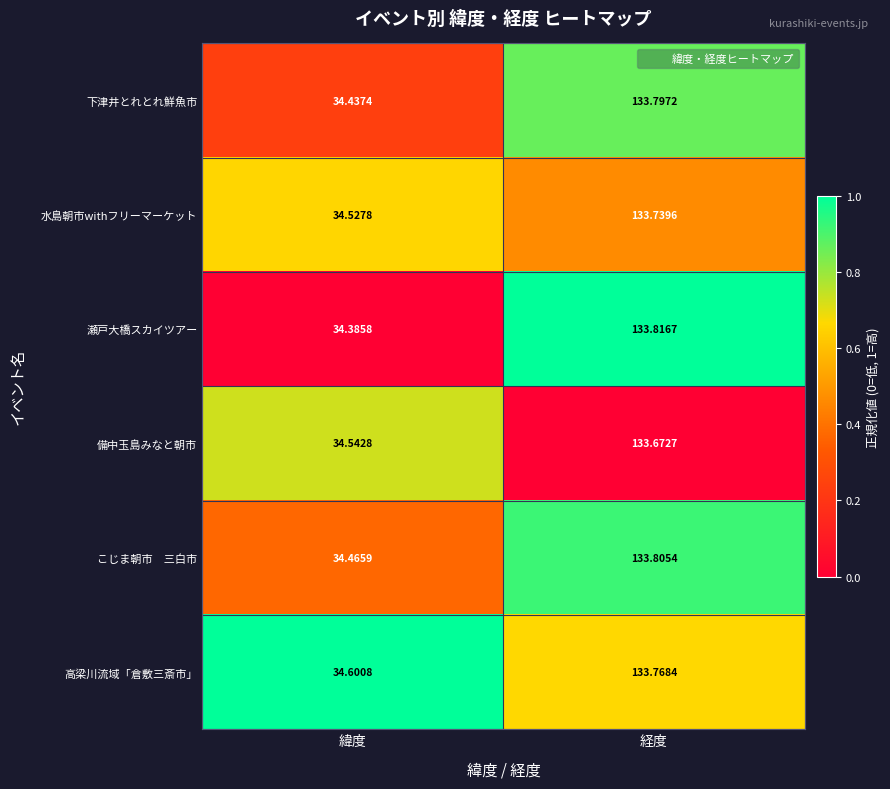

How many distinct data groups are displayed?

6